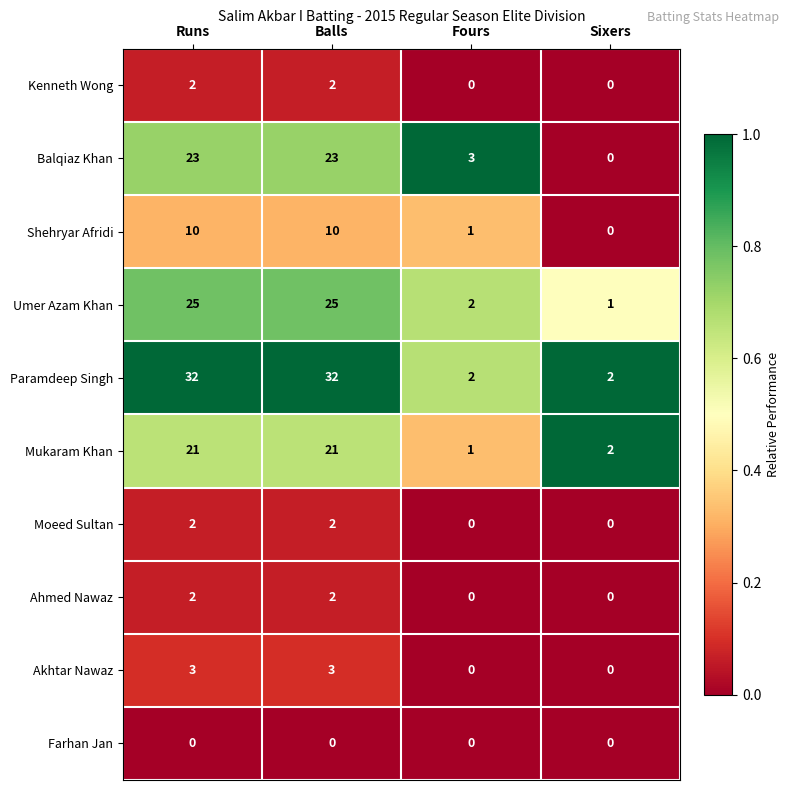

Count the Akhtar Nawaz values in the range 0 to 3.

4